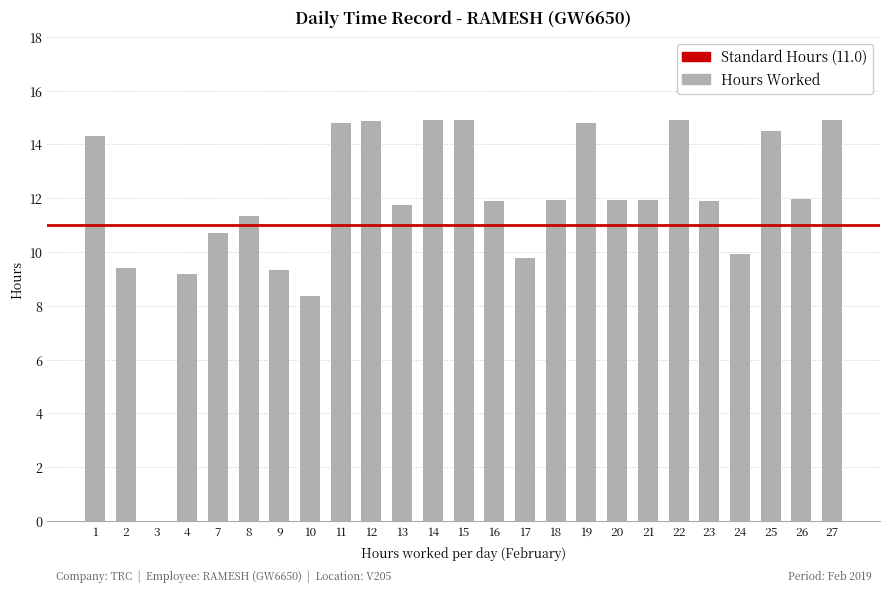

What is the difference between the values at 9 and 8?

2.0